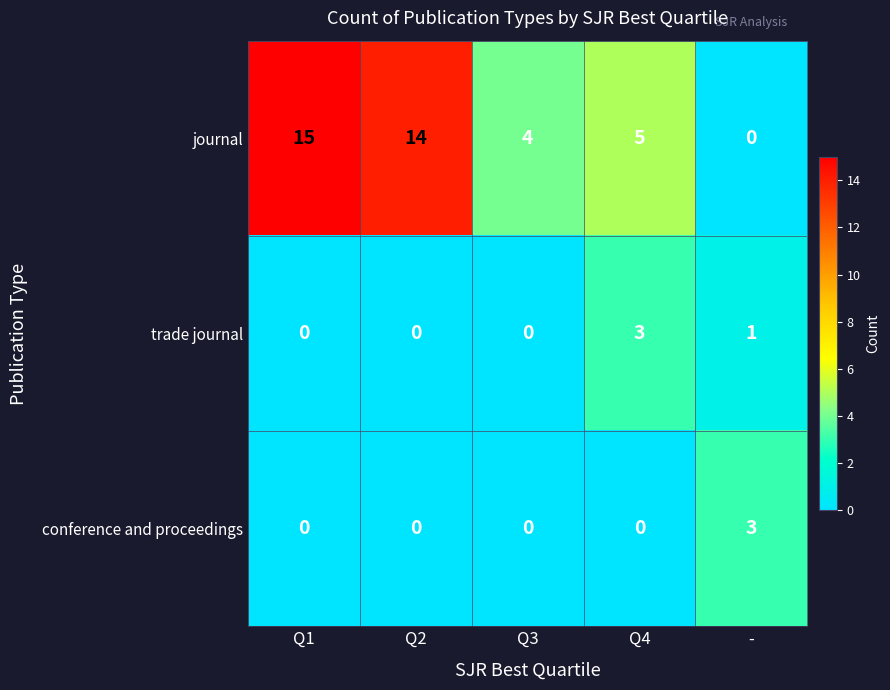

What is the difference between the maximum and minimum values in the trade journal series?

3